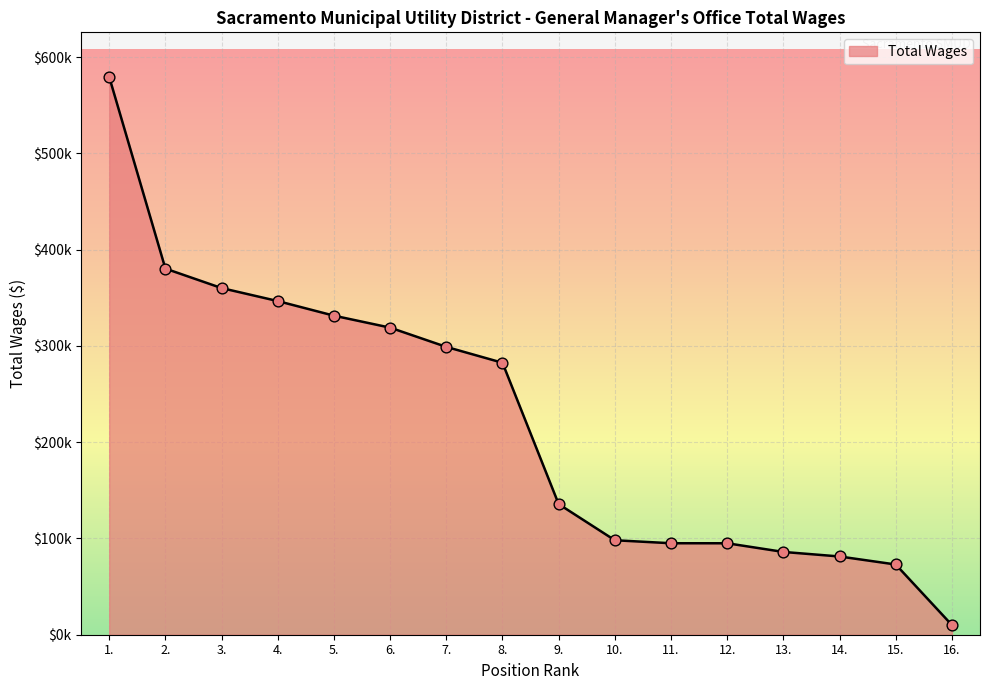

Approximately how many times larger is the value at 9. compared to 3.?

0.4